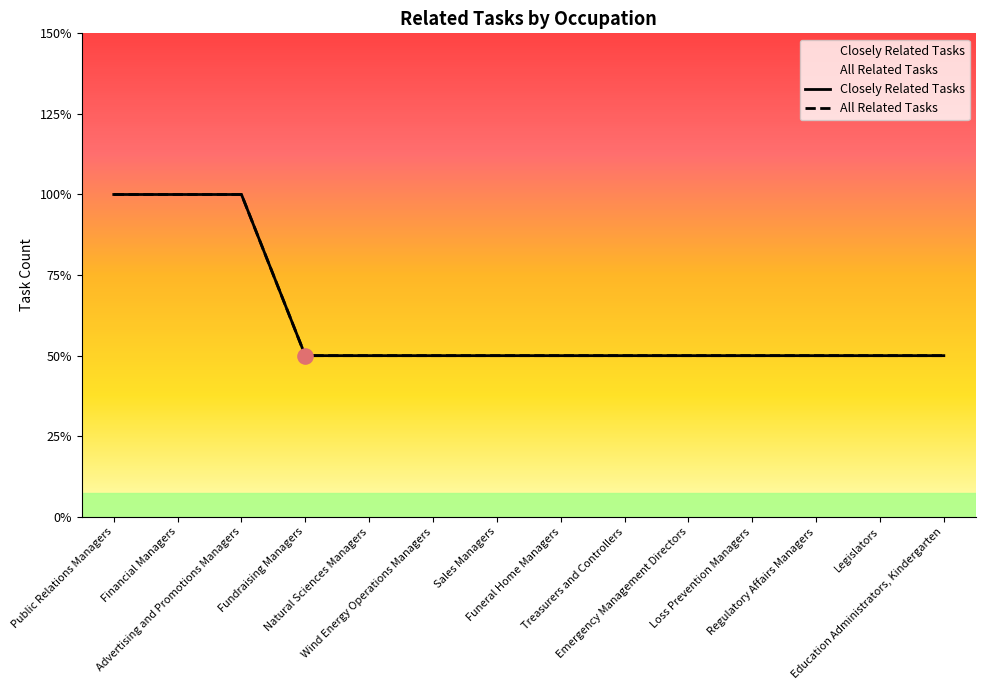

At how many categories does at least one series exceed 1?

3